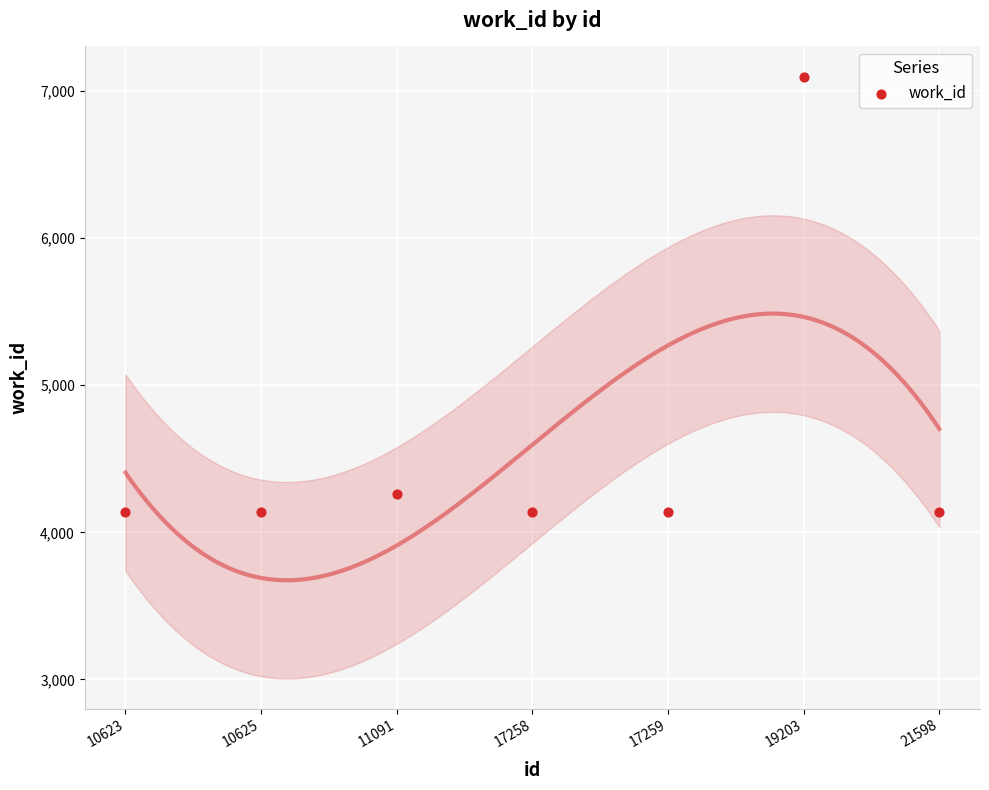

What is the average Y value?

4577